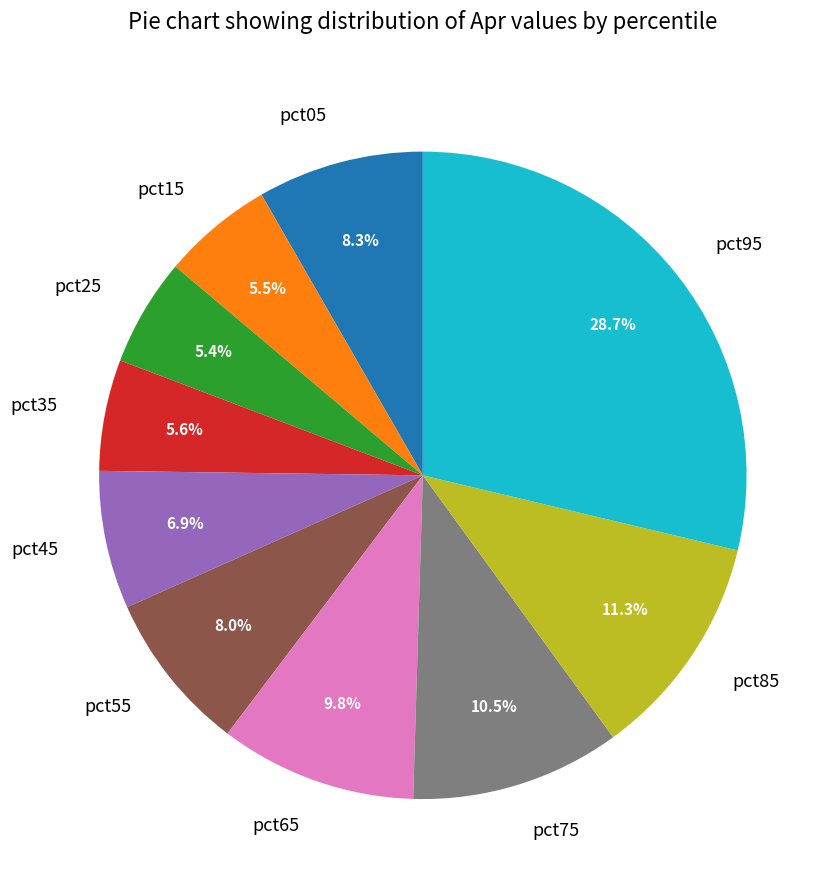

What is the largest slice in the pie chart?

pct95